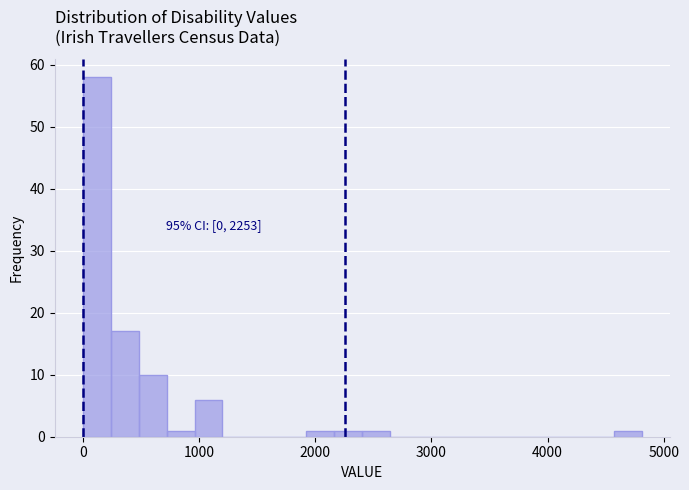

Around what value on the x-axis is the tallest bar? Give the approximate position of its centre, as read against the axis.

100